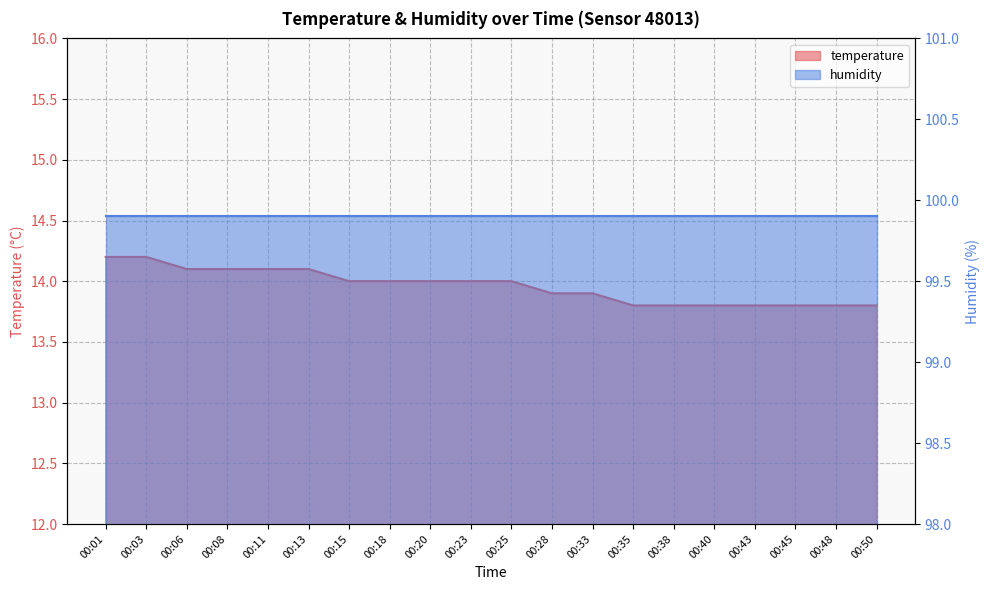

What is the change in value from 00:18 to 00:40?

-0.2